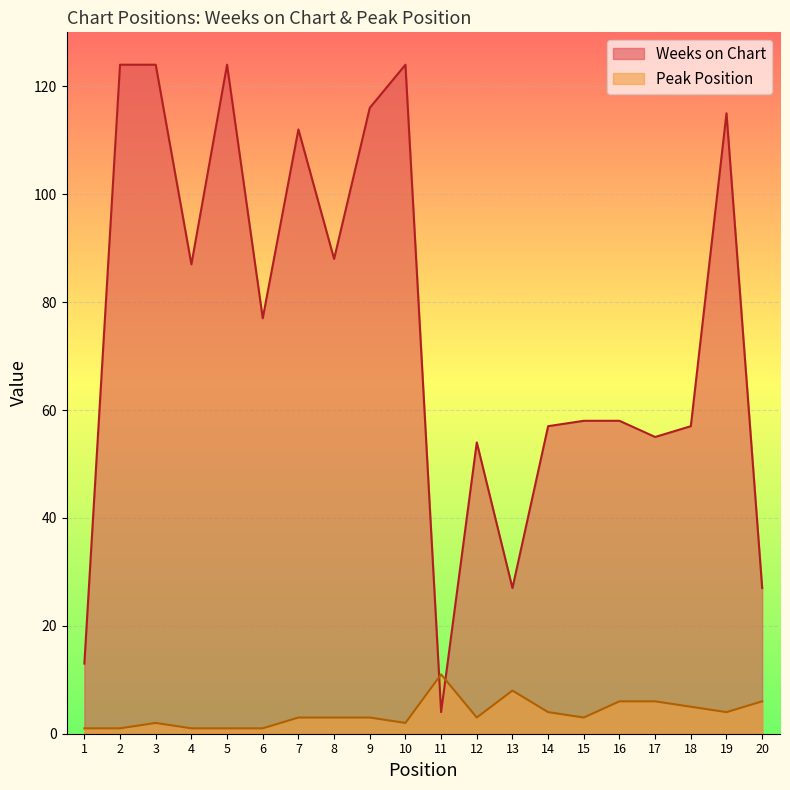

How many data points in Peak Position are above 3?

8